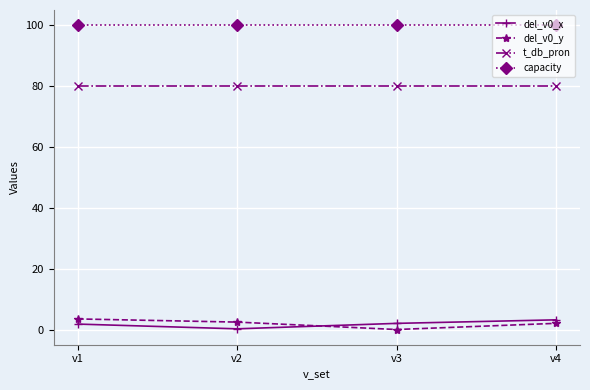

How many categories are shown in the chart?

4